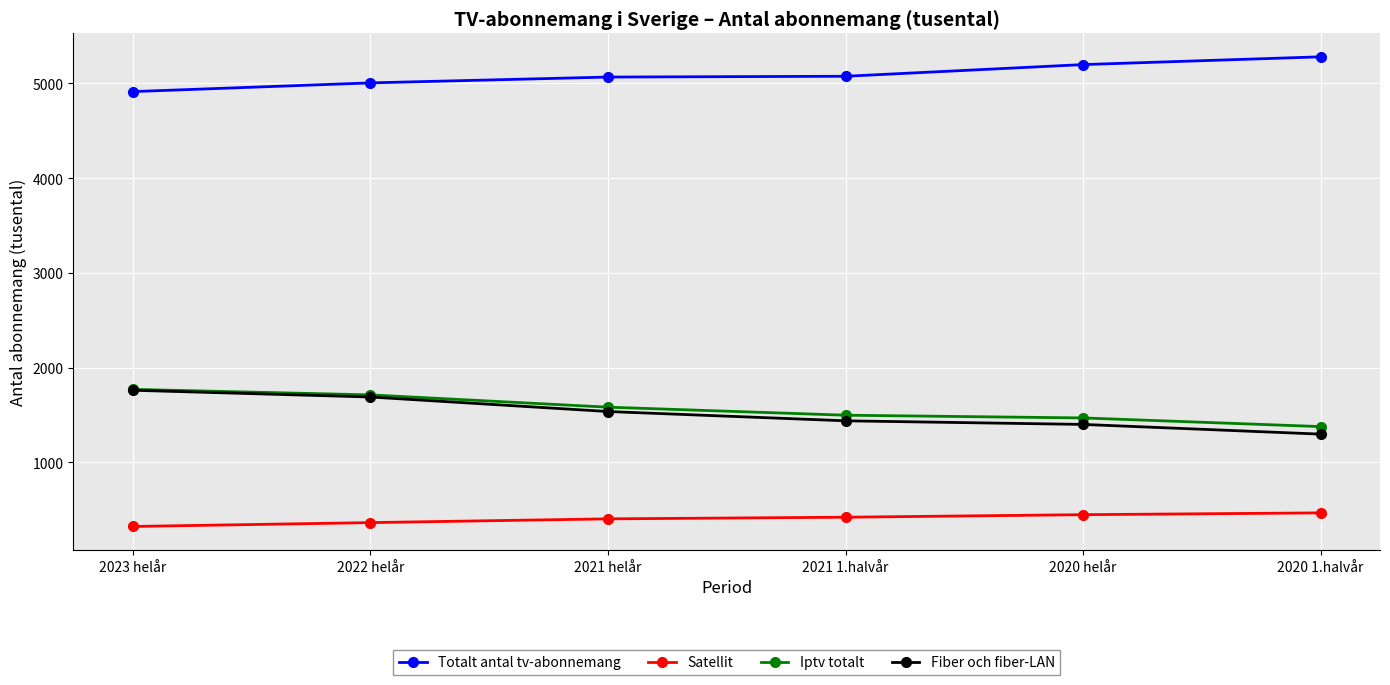

True or false: Totalt antal tv-abonnemang and Fiber och fiber-LAN intersect in this chart.

False